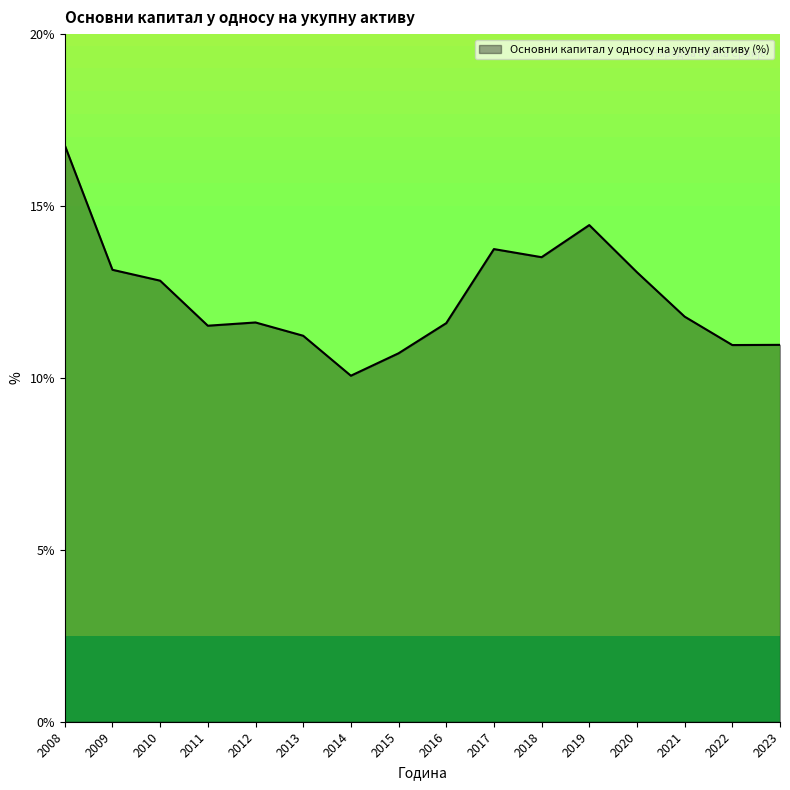

Read the value at 2018.

13.5